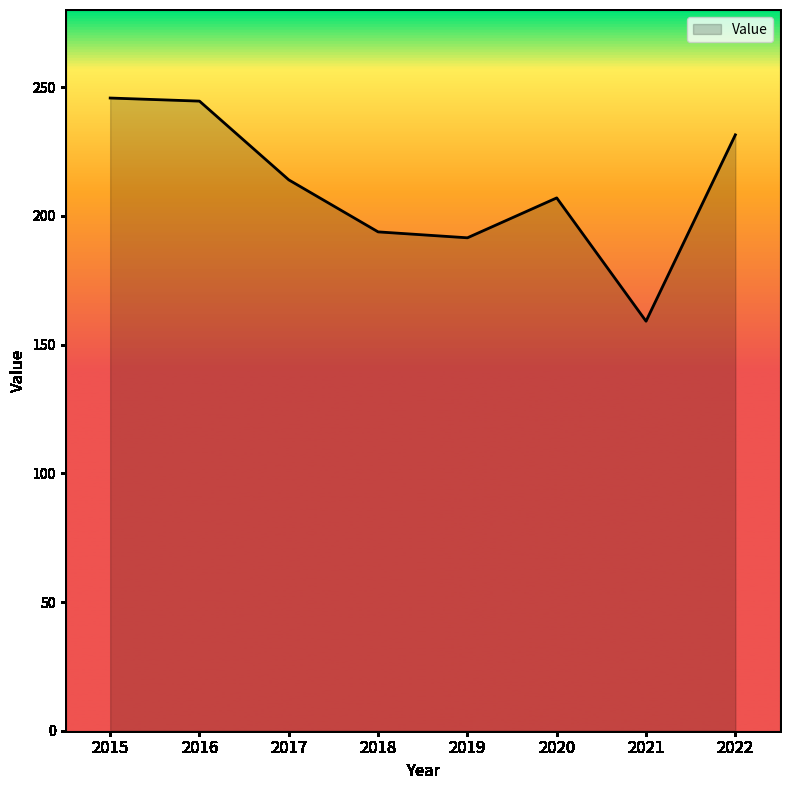

What is the difference between the second highest and second lowest values?

53.1